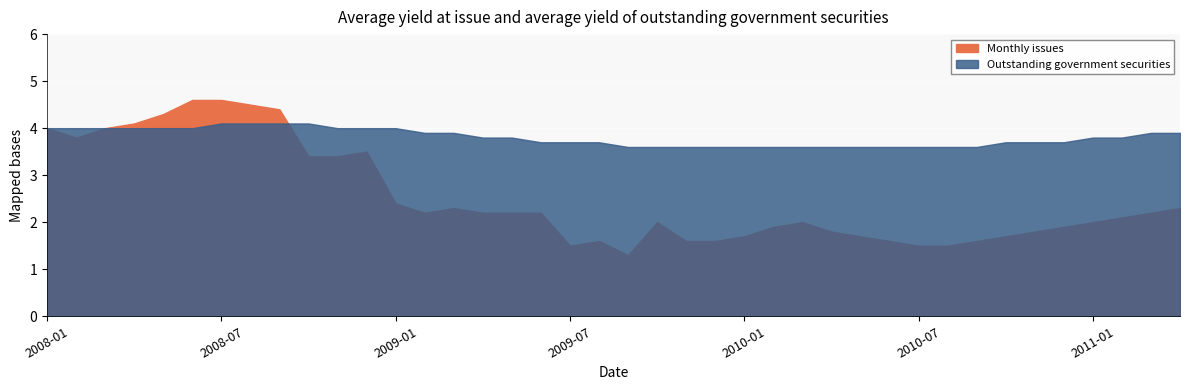

What is the label of the 39th point from the right?

2008-02